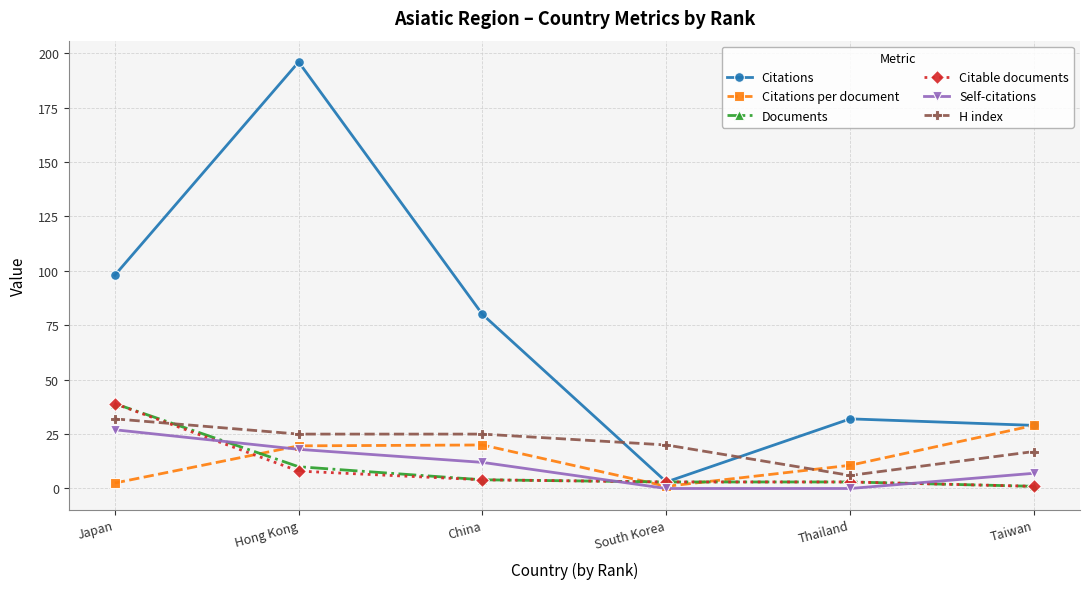

What is the label of the 4th point from the left?

South Korea